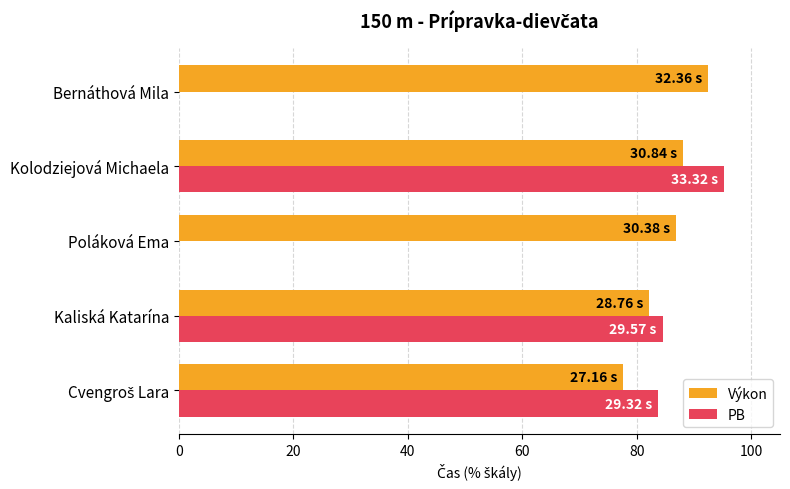

What is the sum of all Výkon values?

427.1